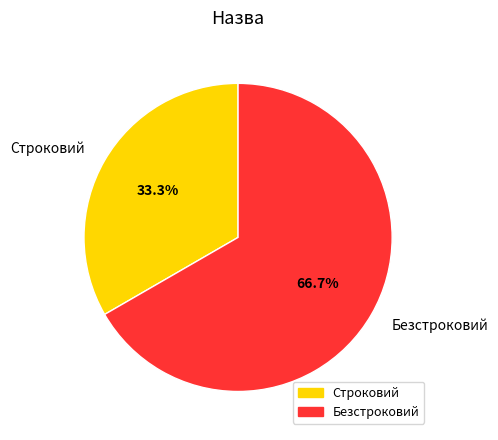

Which category has the biggest portion of the pie?

Безстроковий